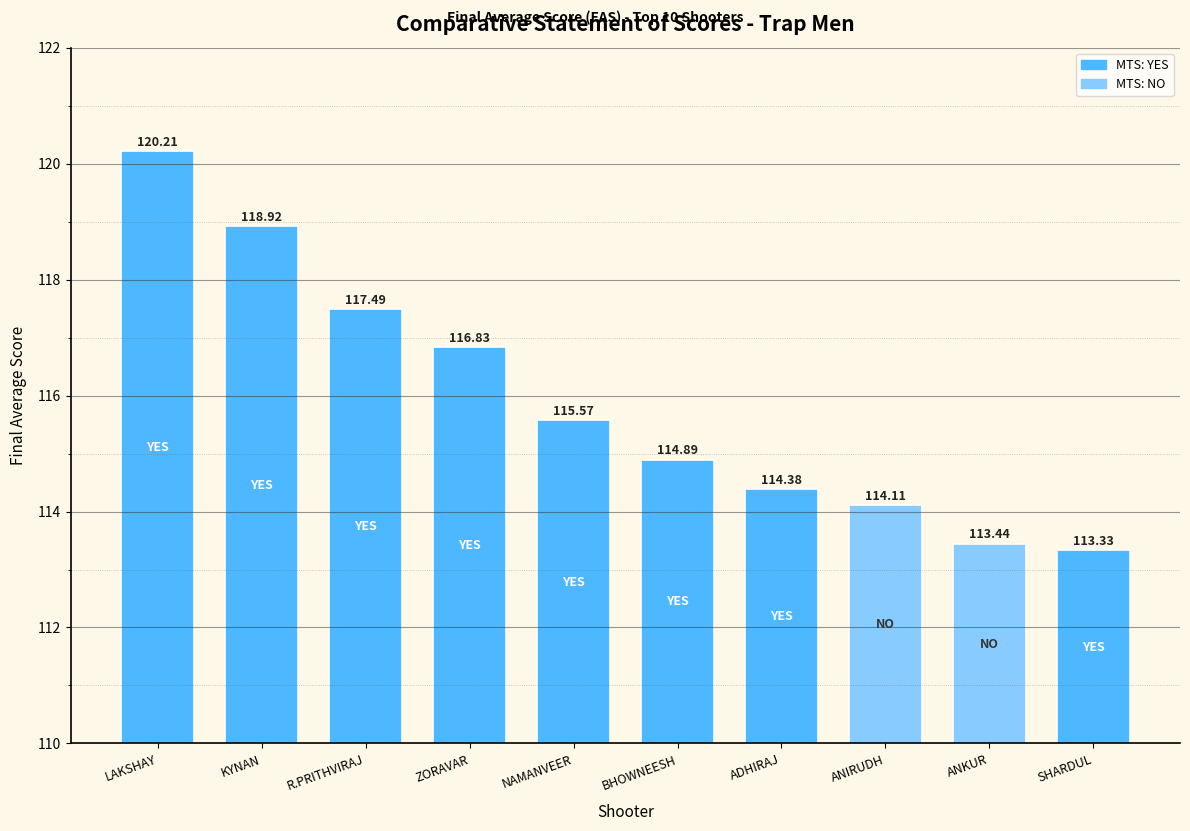

How many data points are less than 115?

5